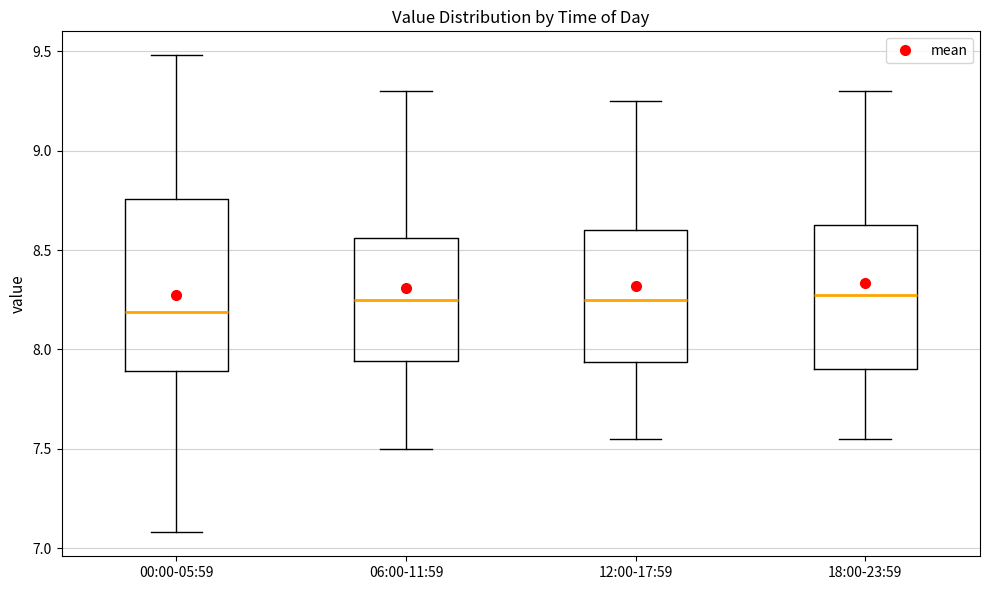

Reading left to right, read every box against the y-axis: the position of its median line, the range the box covers, and the ends of its whiskers. The values are not printed on the chart, so give them approximately, as read against the axis.

00:00-05:59: median 8.20, box 7.90 to 8.75, whiskers 7.10 to 9.50
06:00-11:59: median 8.25, box 7.95 to 8.55, whiskers 7.50 to 9.30
12:00-17:59: median 8.25, box 7.95 to 8.60, whiskers 7.55 to 9.25
18:00-23:59: median 8.30, box 7.90 to 8.65, whiskers 7.55 to 9.30